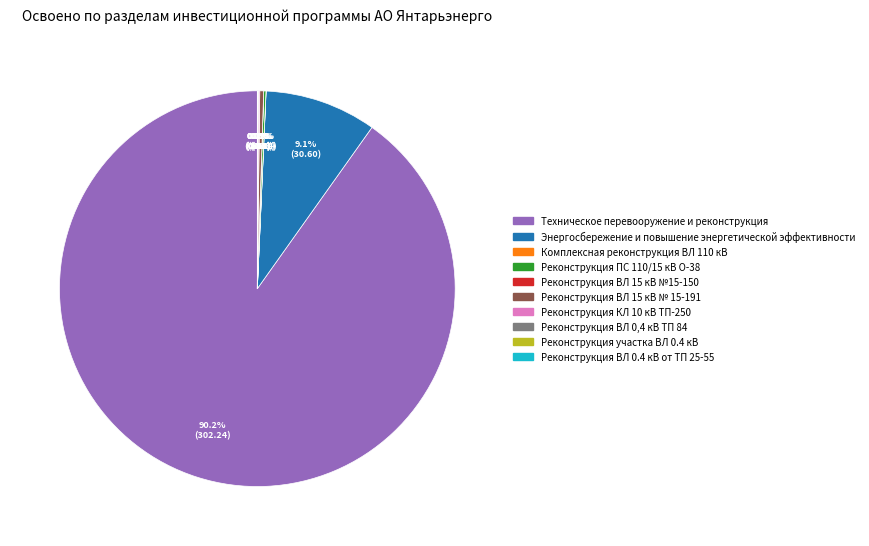

Which category has the biggest portion of the pie?

Техническое перевооружение и реконструкция